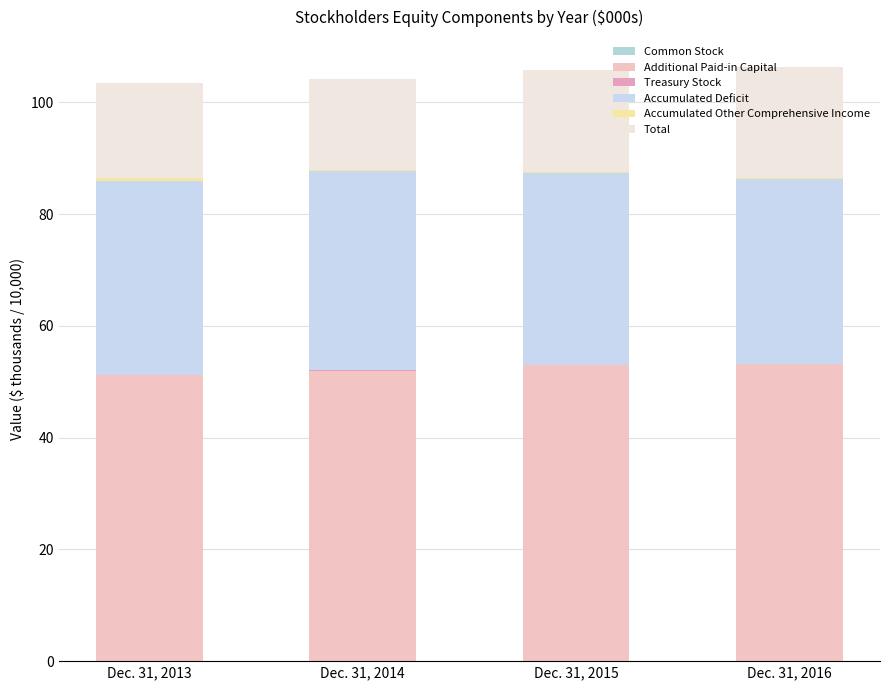

True or false: Total has a value of 18.4 at Dec. 31, 2015.

True